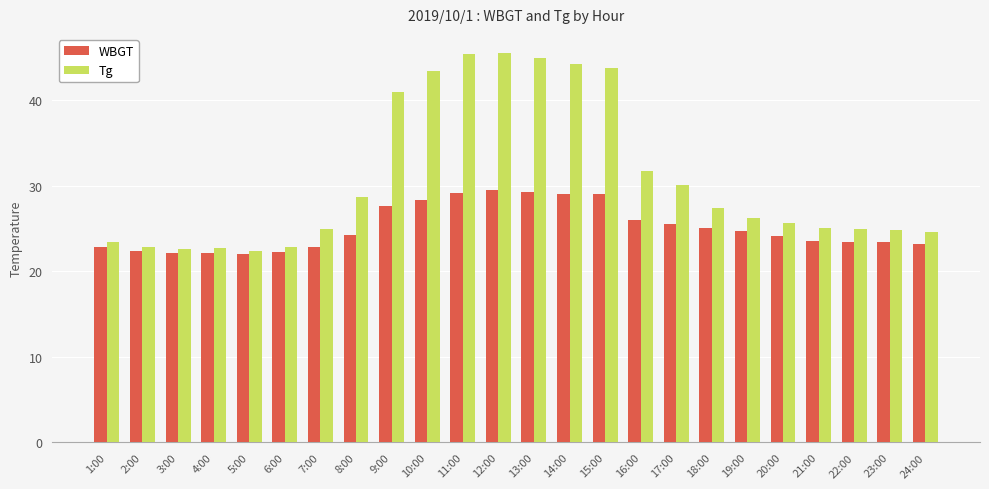

What is the spread (max minus min) of values at 24:00?

1.4